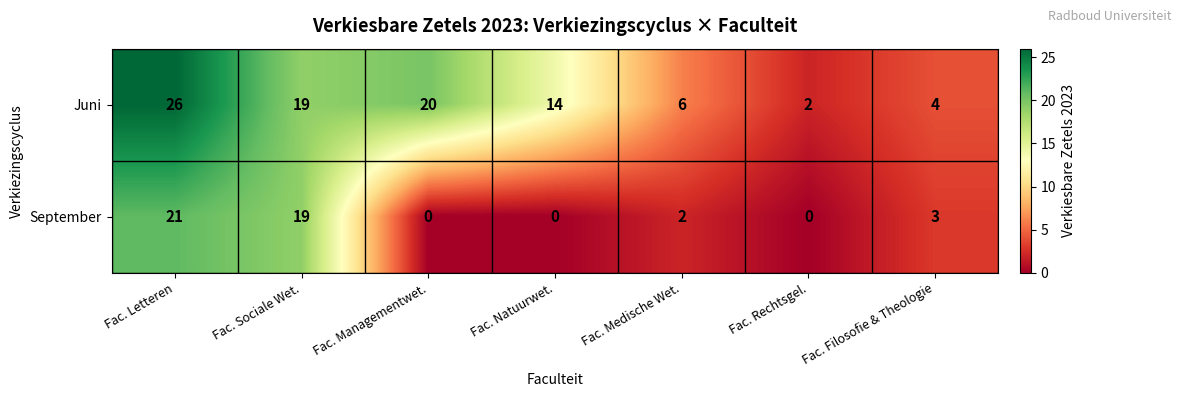

Between Fac. Letteren and Fac. Medische Wet., which series saw the biggest shift?

Juni